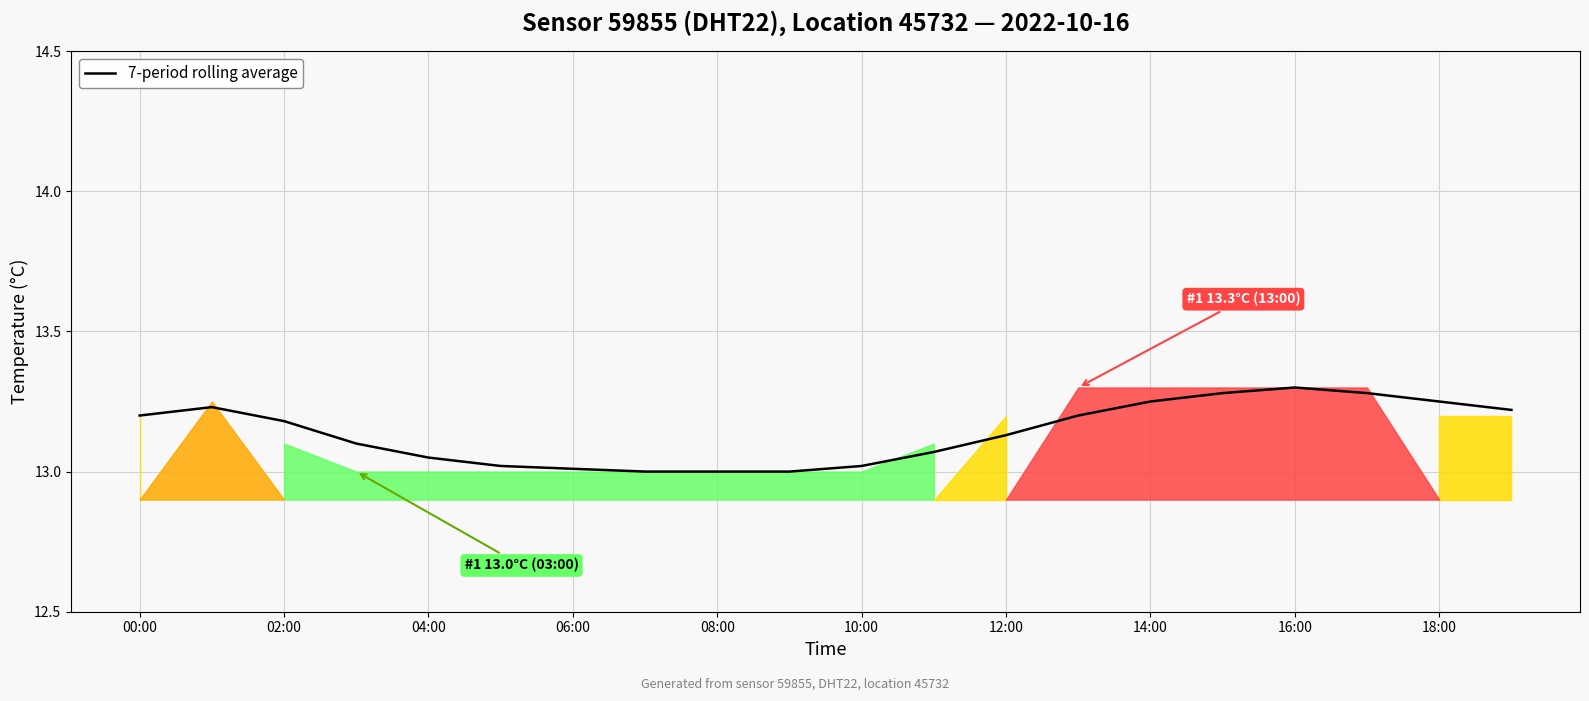

The value at 11 is 5.9. True or false?

False